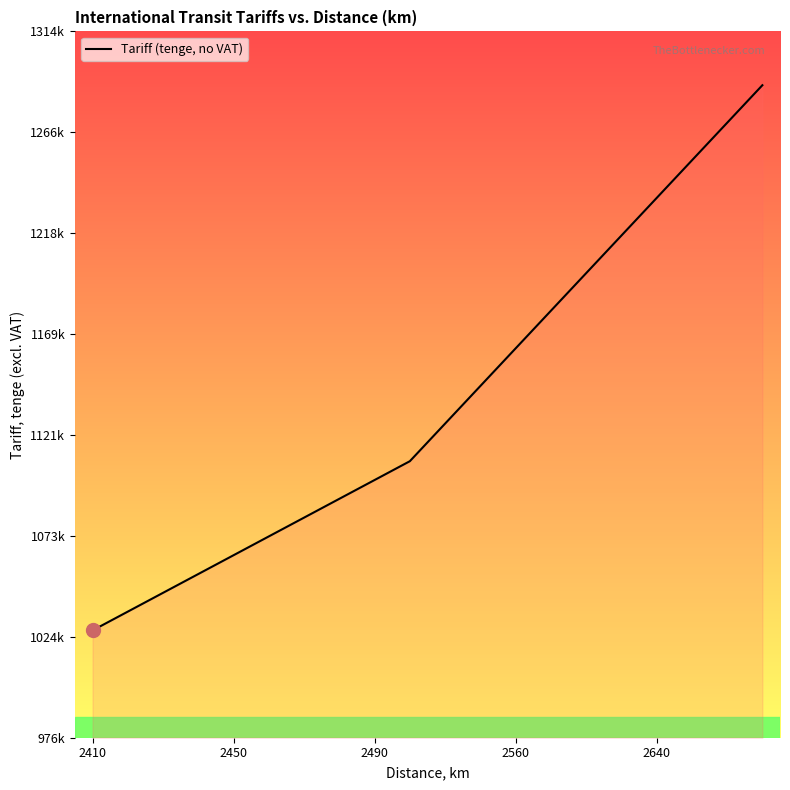

Does the chart have visible grid lines?

No